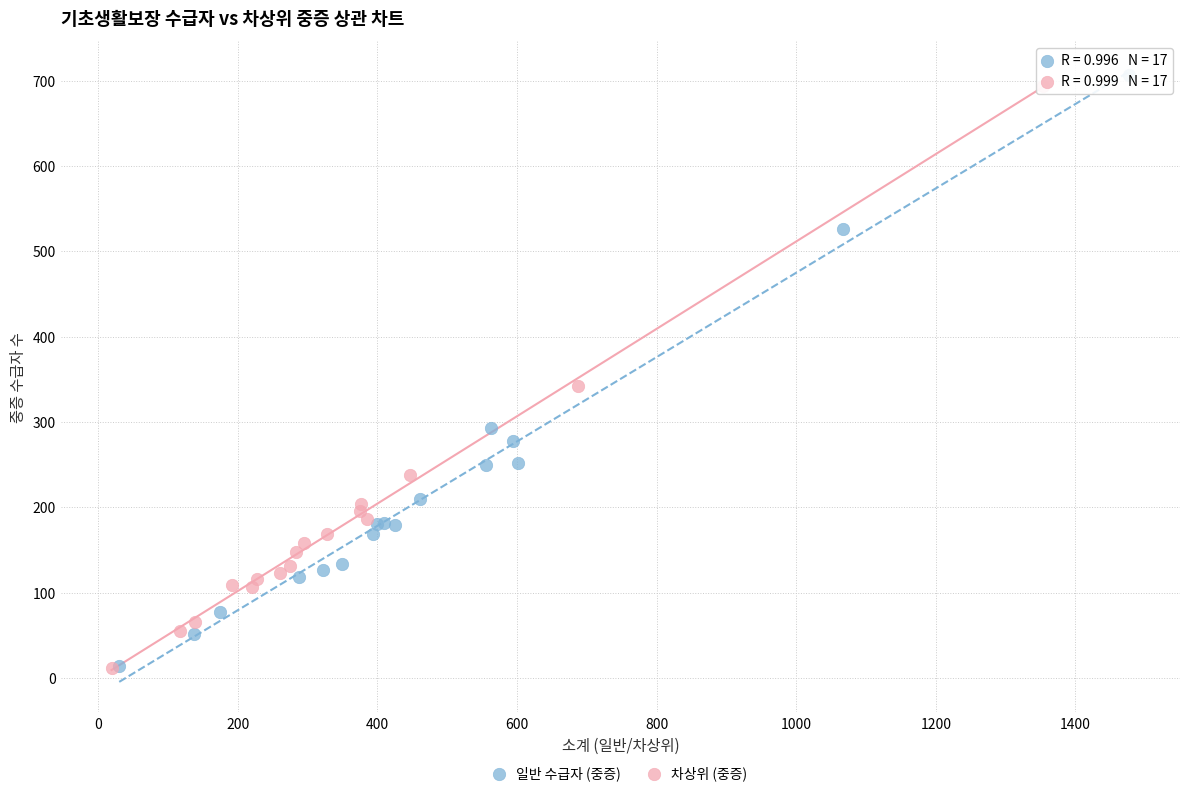

Which series has the largest Y range (max minus min)?

일반 수급자 (중증)